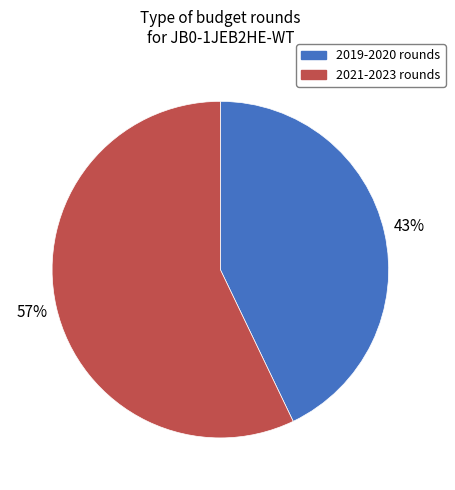

To the nearest percent, what is the difference between the largest and smallest slice percentages?

14%